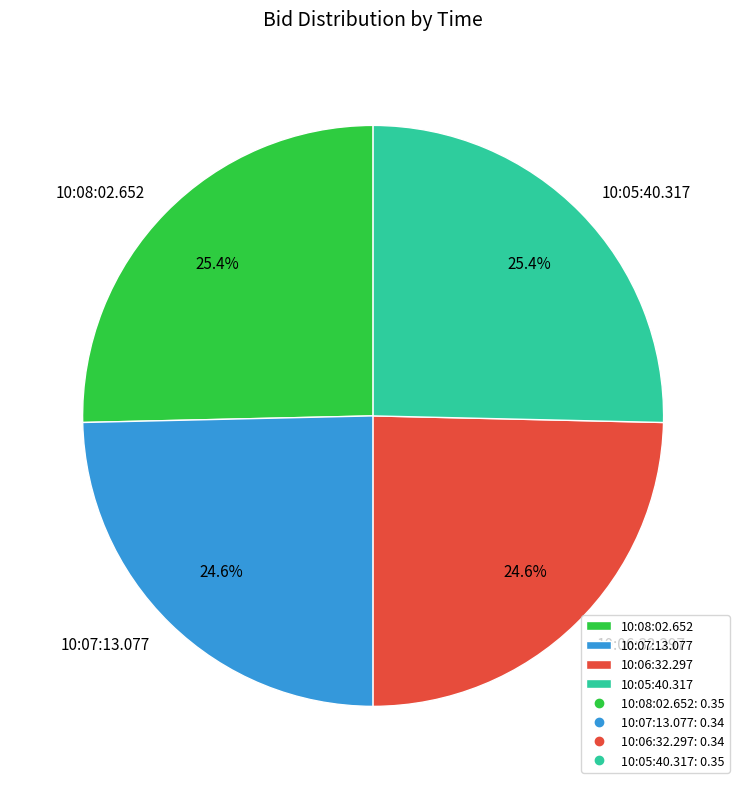

What percentage is NOT represented by 10:05:40.317?

74.6%